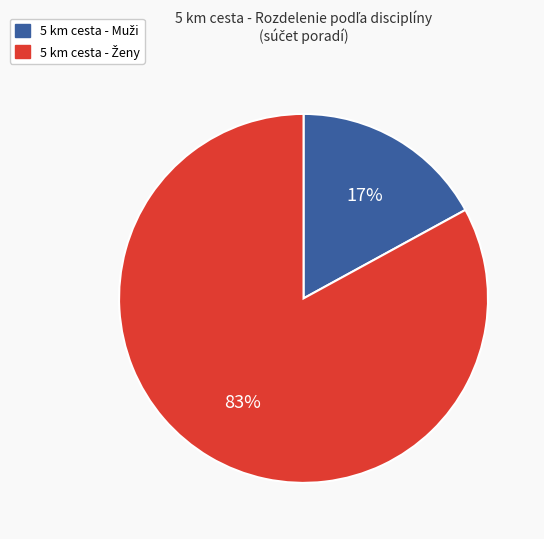

Does any single category account for the majority?

Yes